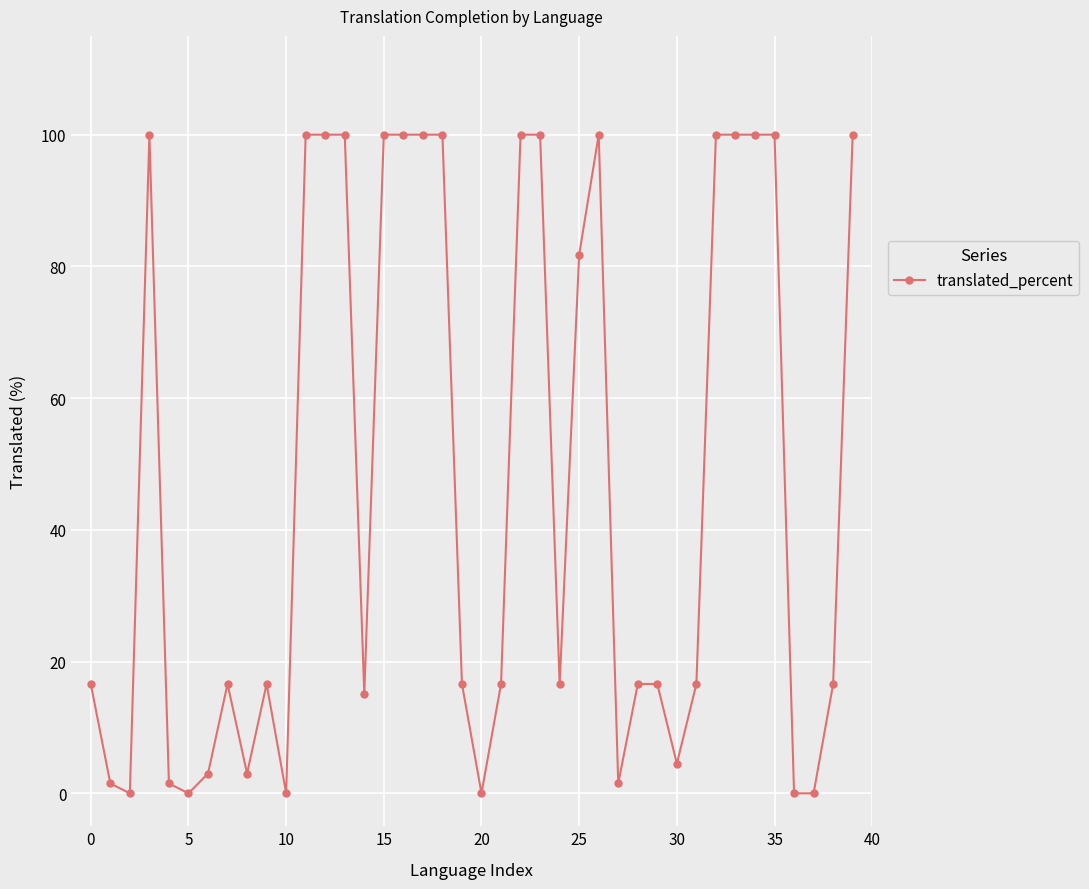

What is the difference between the maximum and minimum values?

100.0